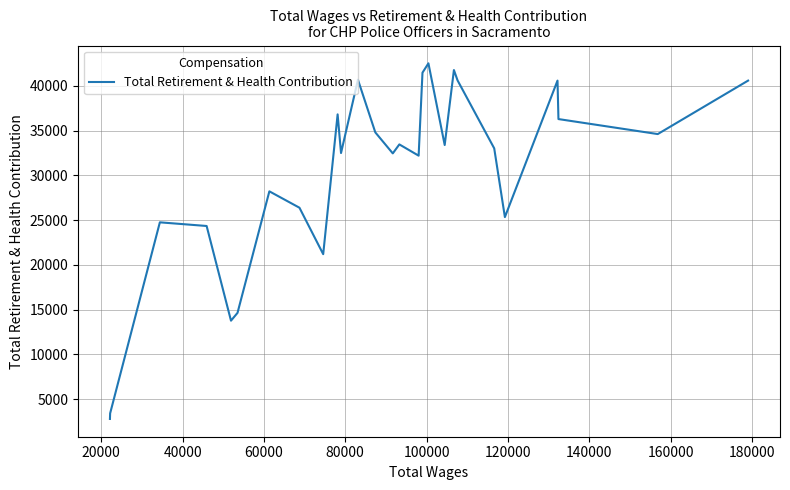

What is the minimum value shown in the chart?

2796